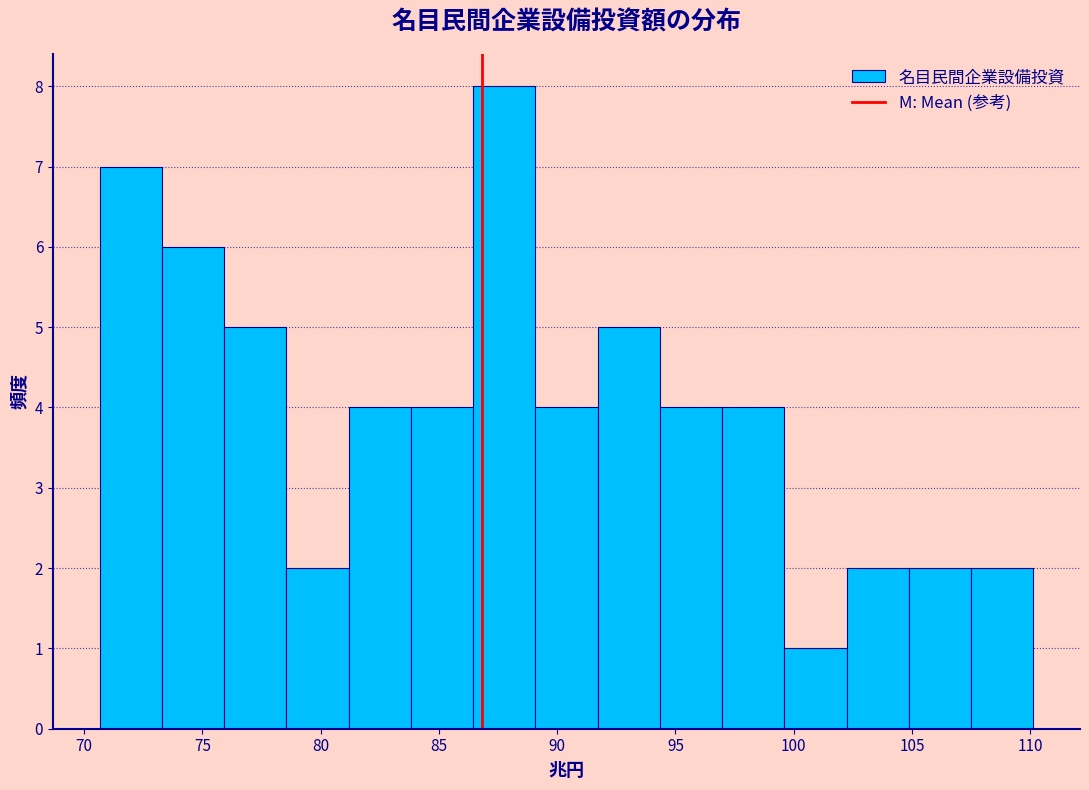

Over which range of the x-axis is the bar tallest?

86.5 to 89.0